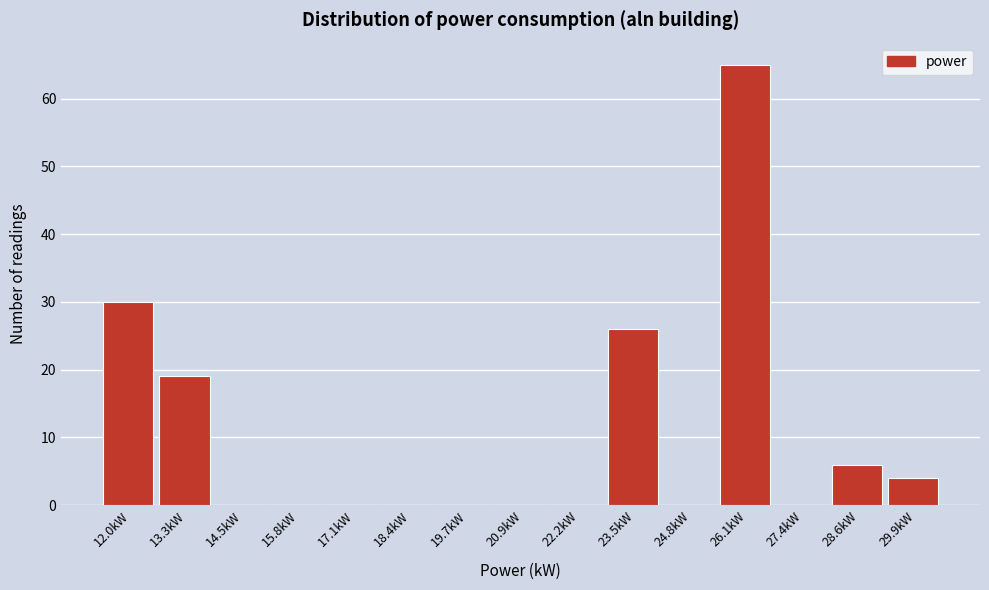

Reading left to right, list all the values displayed in this chart.

12.0kW=30	13.3kW=19	14.5kW=0	15.8kW=0	17.1kW=0	18.4kW=0	19.7kW=0	20.9kW=0	22.2kW=0	23.5kW=26	24.8kW=0	26.1kW=65	27.4kW=0	28.6kW=6	29.9kW=4